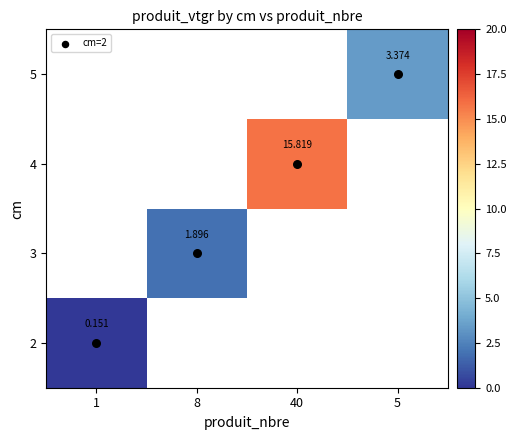

What is the maximum value shown in the chart?

15.8